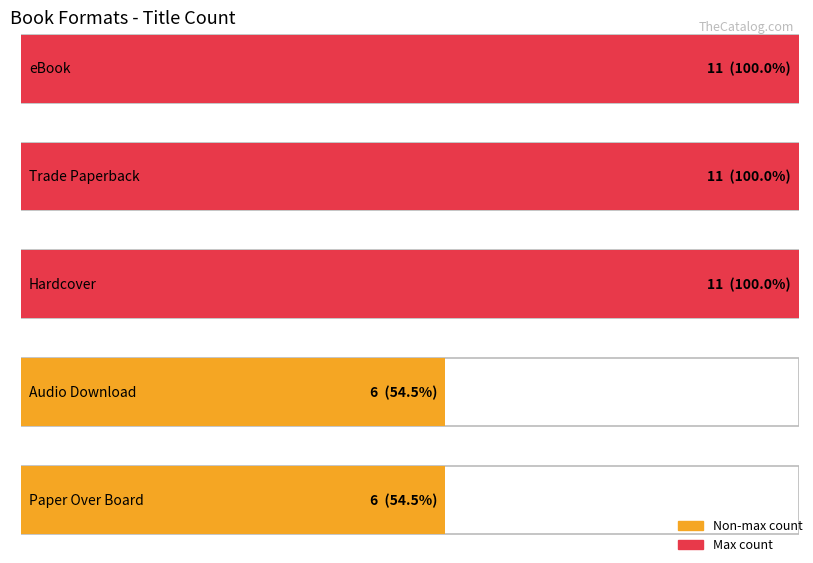

Are the bars grouped side by side (vs. stacked)?

Yes